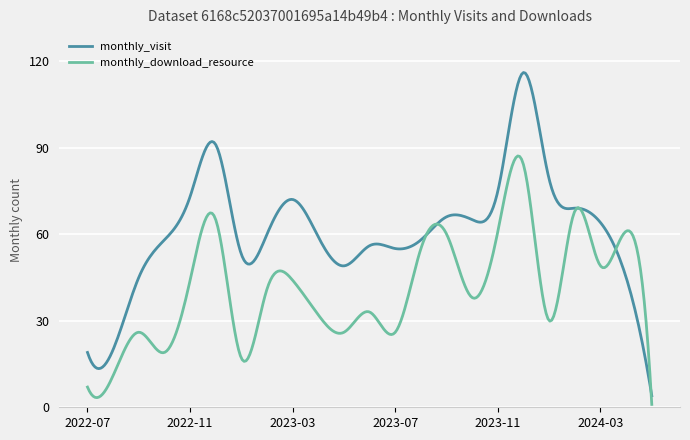

What is the difference between the maximum and second lowest values in the monthly_download_resource series?

83.7